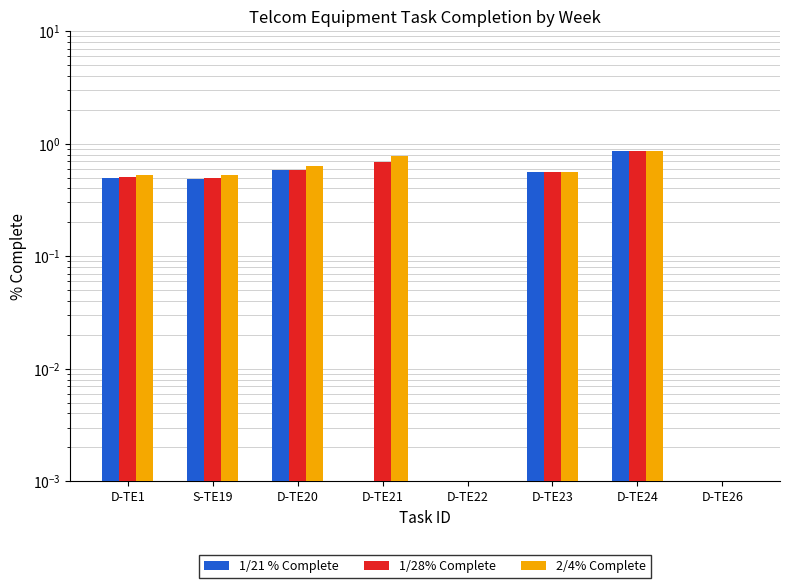

Read the 1/21 % Complete value at D-TE1.

0.5